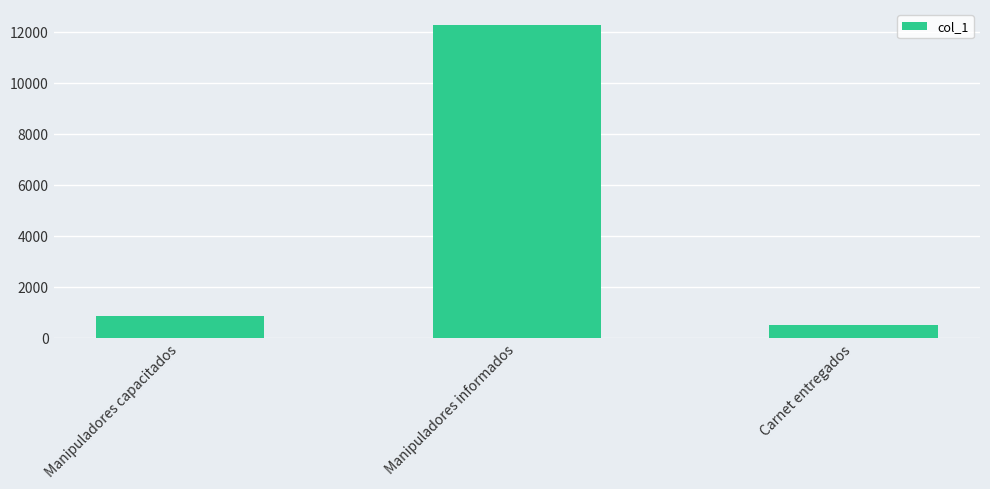

True or false: the data shows 4047 at Manipuladores informados.

False